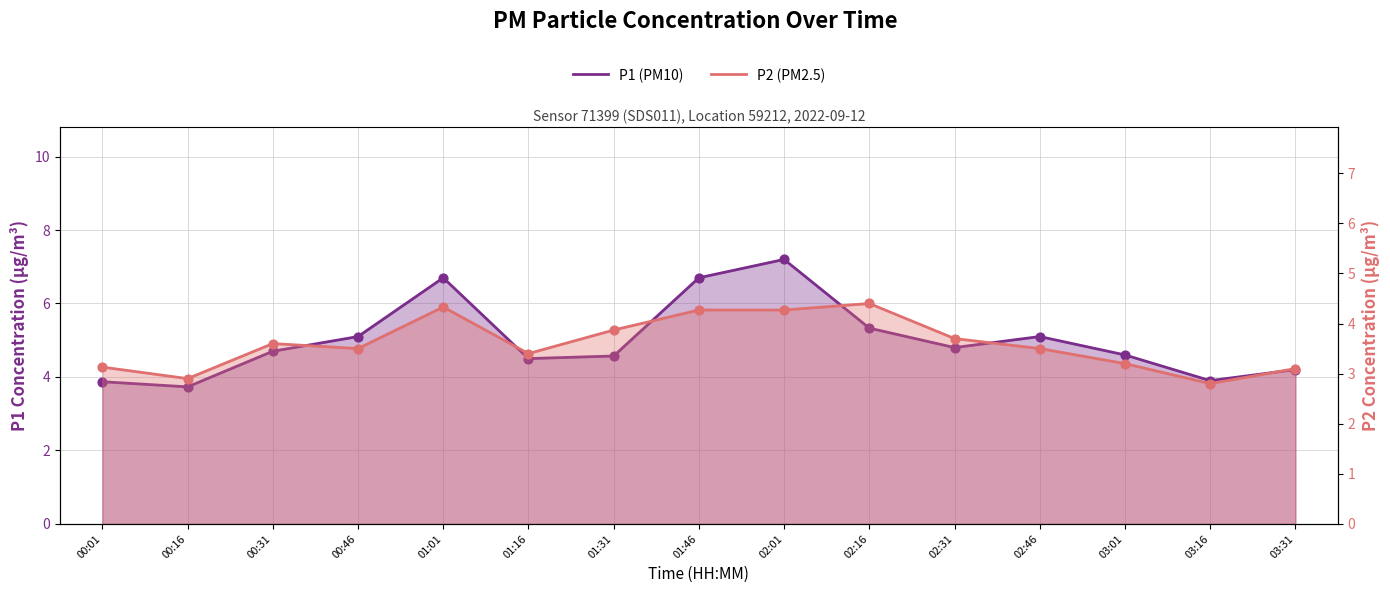

Which series contains the lowest Y value?

P2 (PM2.5)